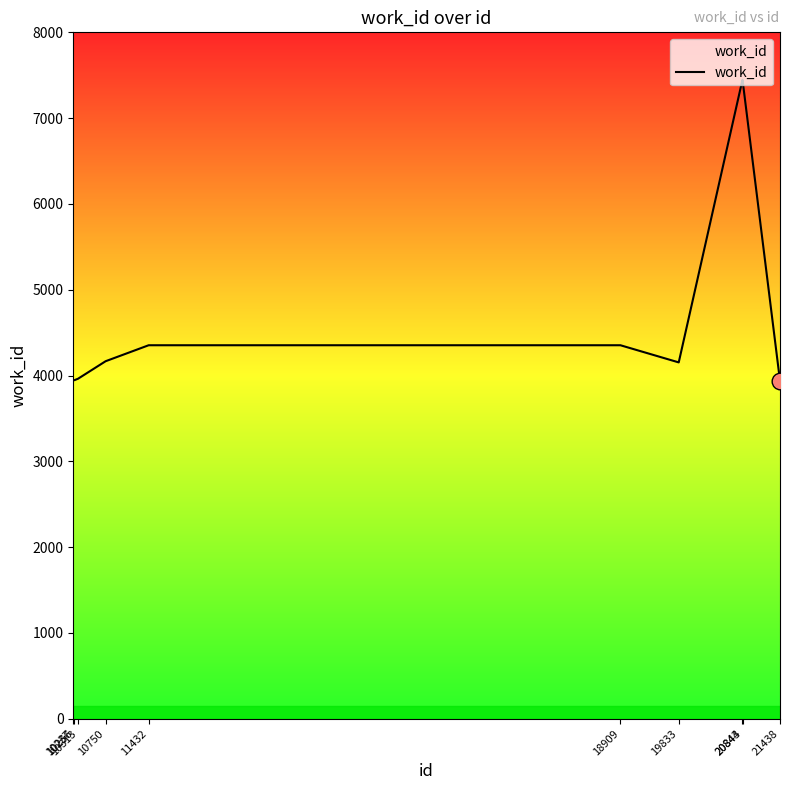

Does the chart display data point markers on the line(s)?

No